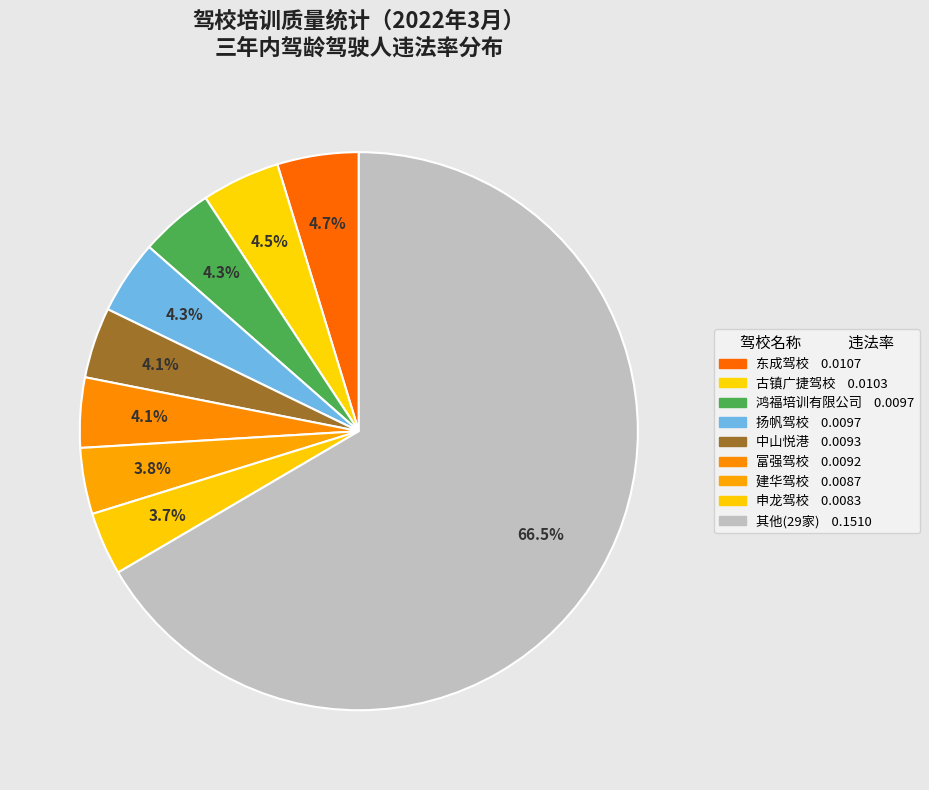

How many slices are in this pie chart?

9